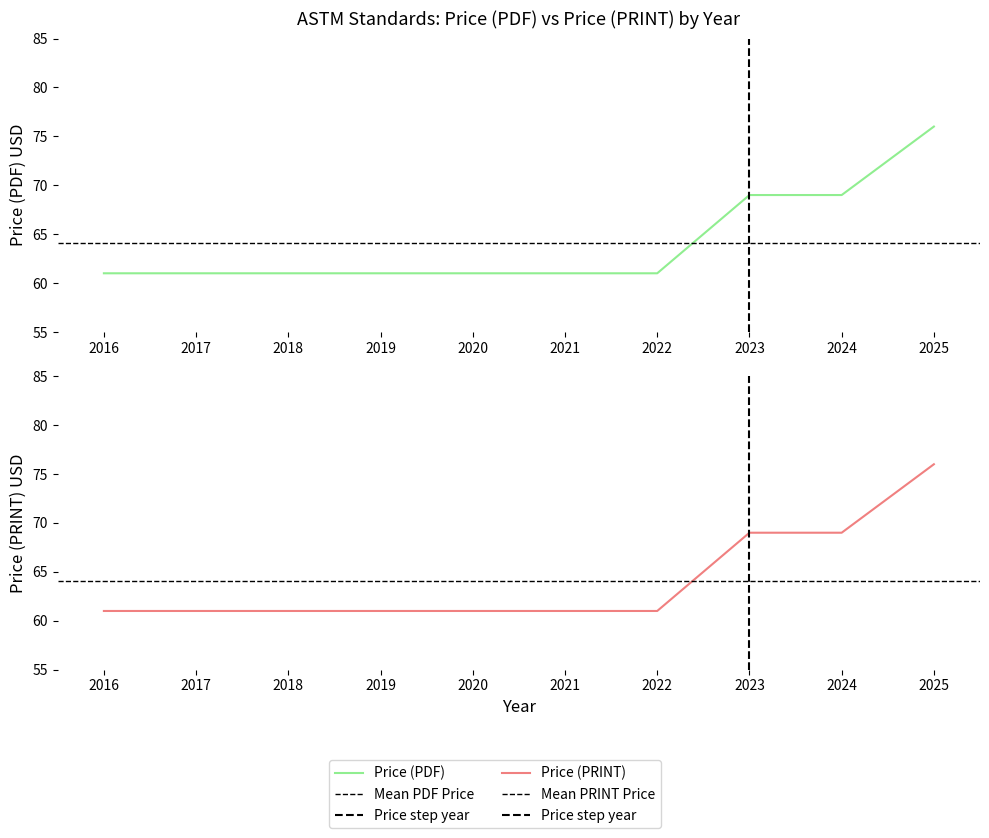

Read the Price (PDF) value at 2019, to the nearest 5.

60